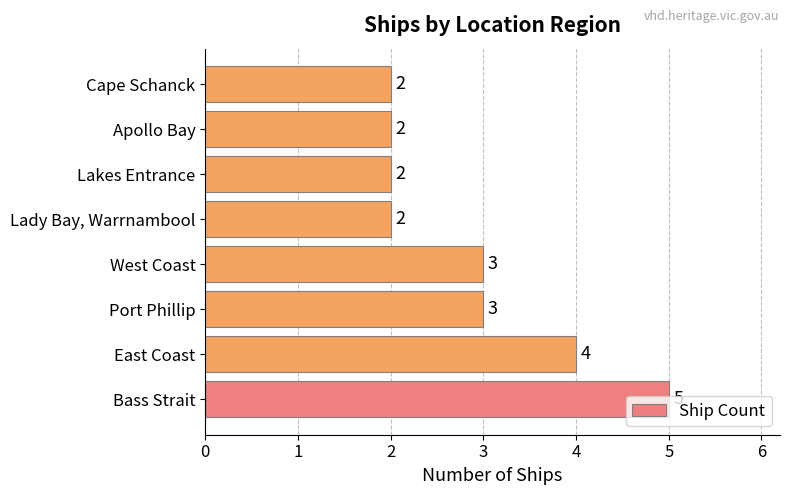

What is the smallest value displayed?

2